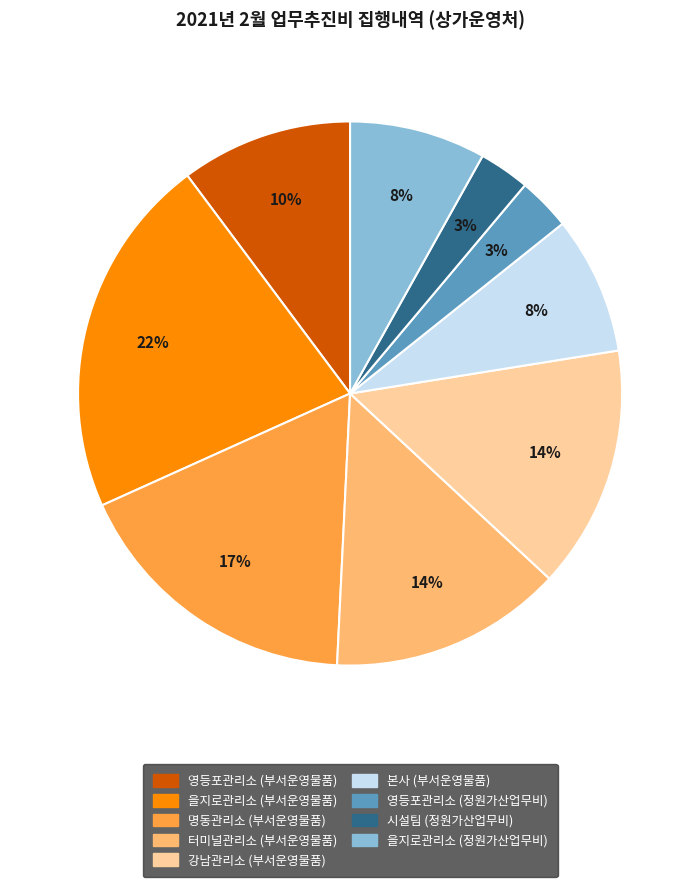

To the nearest percent, what is the difference between the 시설팀 (정원가산업무비) and 강남관리소 (부서운영물품) slice percentages?

11%